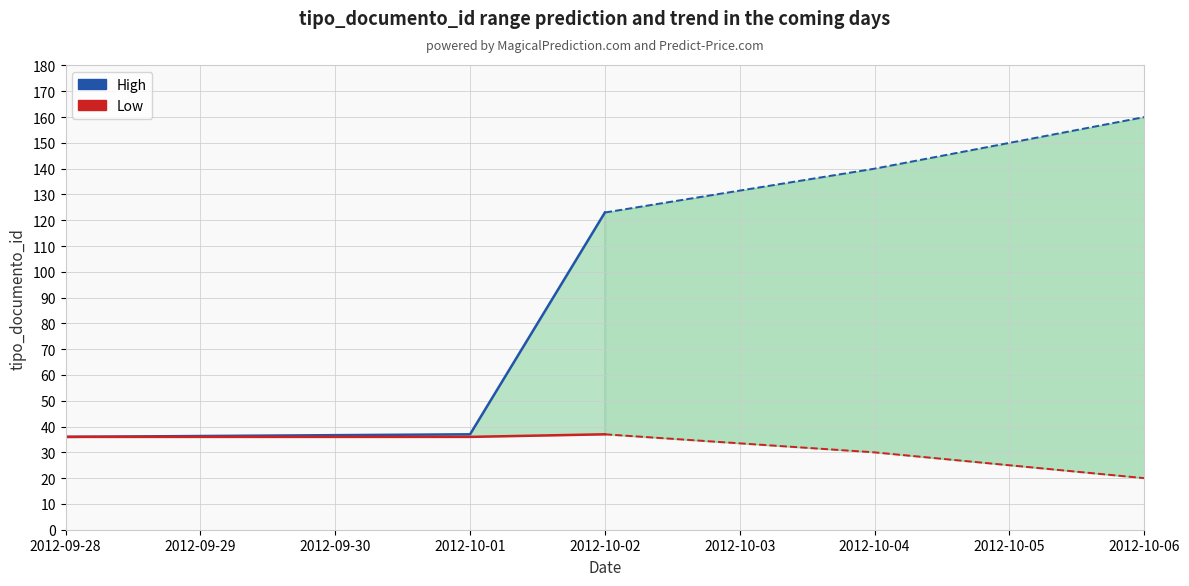

List the series in order of their peak value, highest first.

High, Low